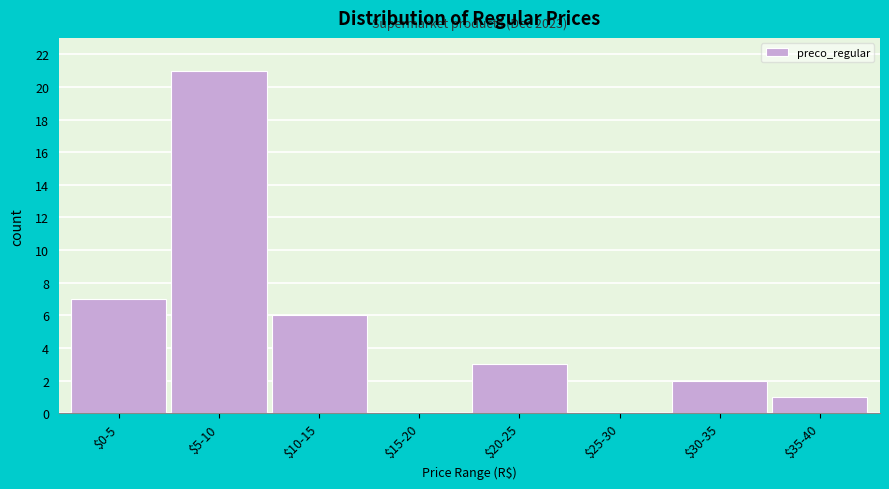

At which category does the chart reach its peak across all series?

$5-10